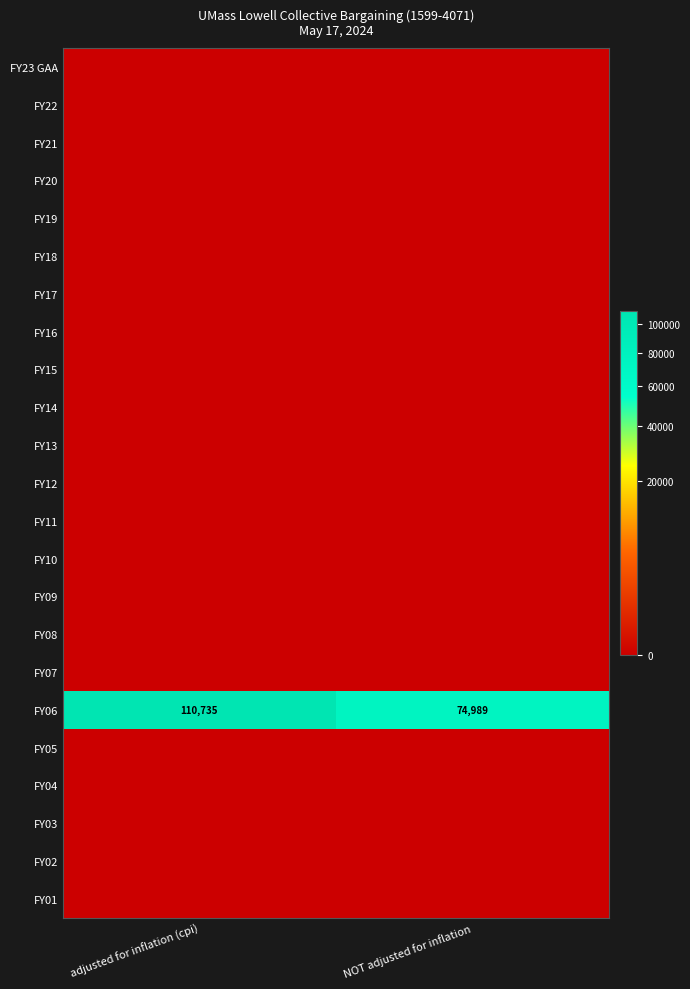

Count the number of categories in the chart.

2